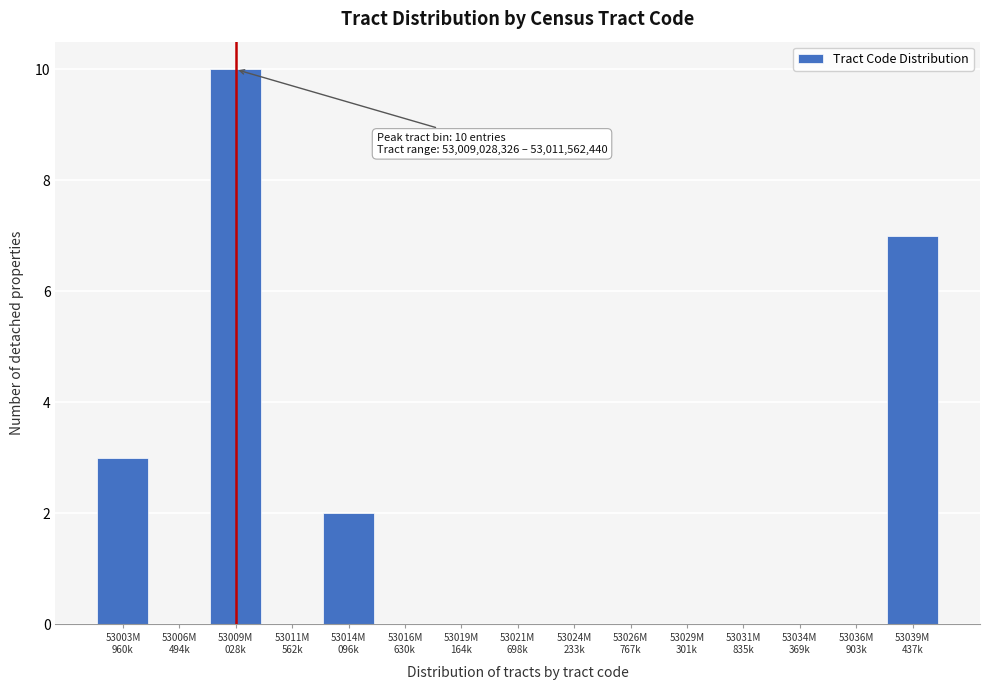

What is the maximum value shown in the chart?

10